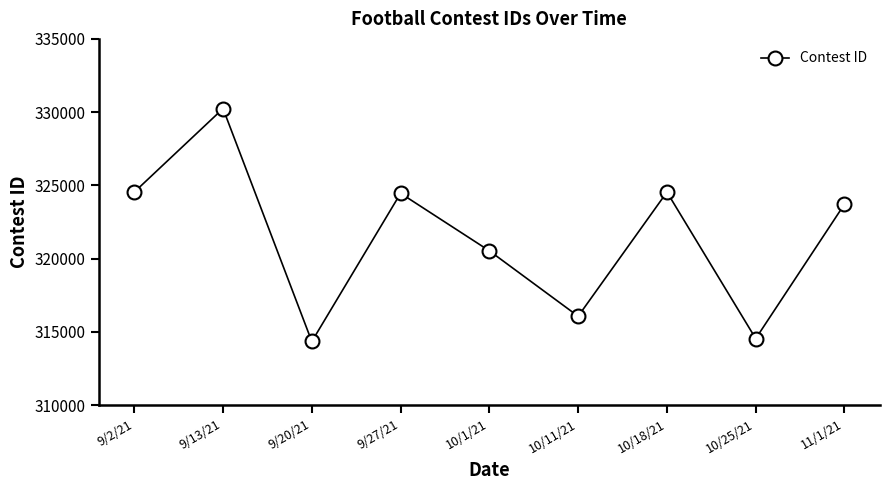

Count the number of categories in the chart.

9